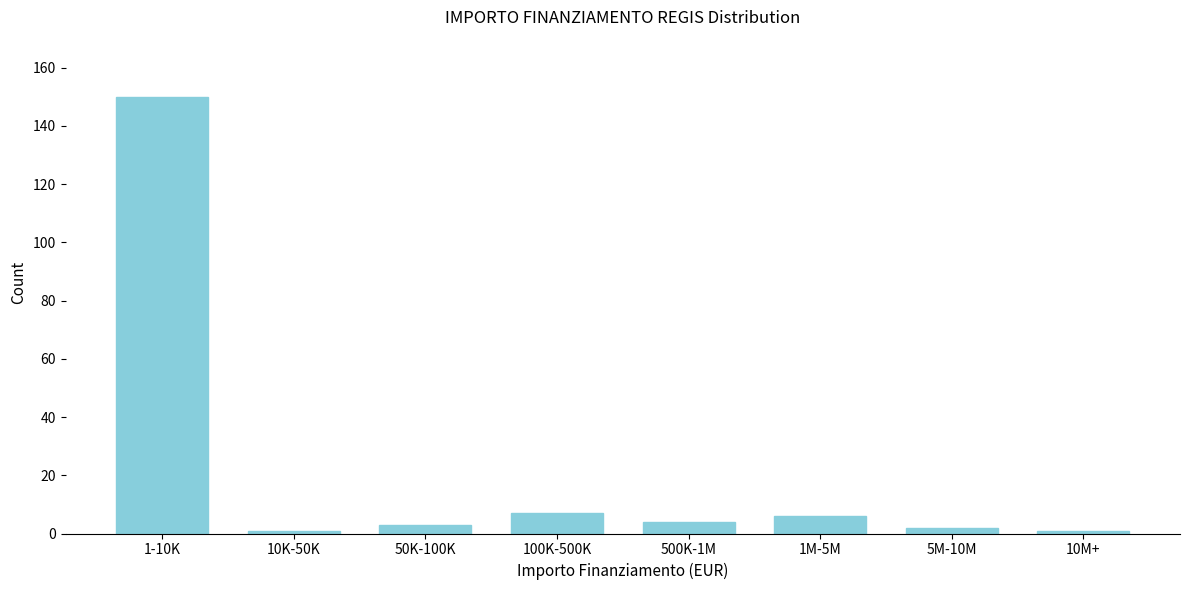

Reading left to right, extract all data points from this chart.

150	1	3	7	4	6	2	1